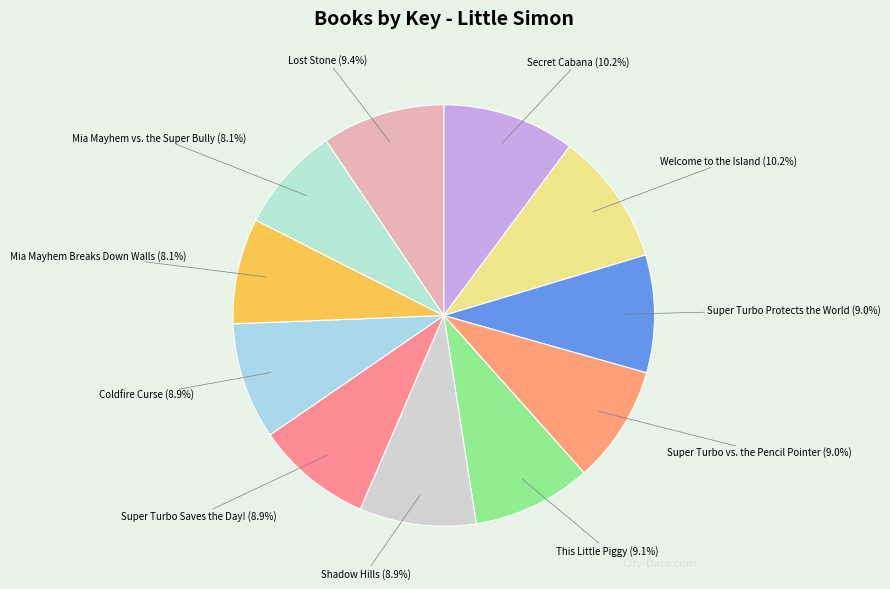

What percentage is NOT represented by Welcome to the Island?

89.8%